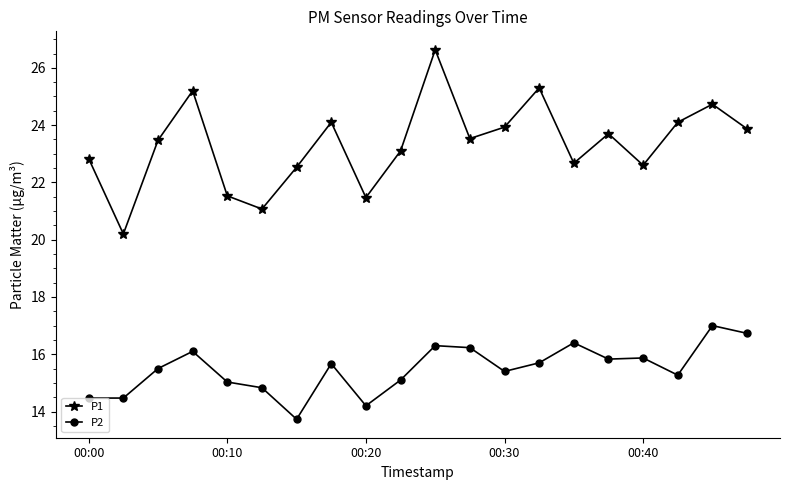

How many interior local valleys does the P1 series have?

6